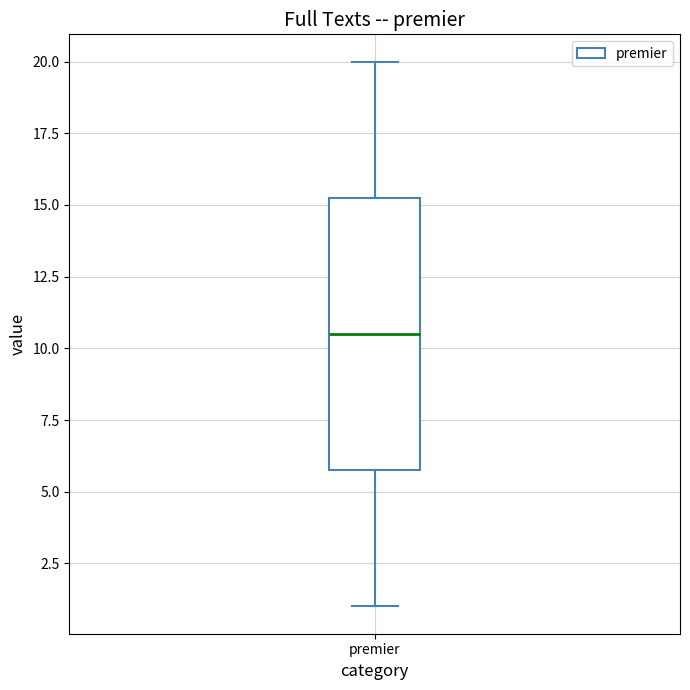

Transcribe this box plot: give where the median line is, the range the box spans, and where the two whiskers end, as read against the y-axis. The values are not printed on the chart, so give them approximately, as read against the axis.

median 10.5, box 6.0 to 15.5, whiskers 1.0 to 20.0